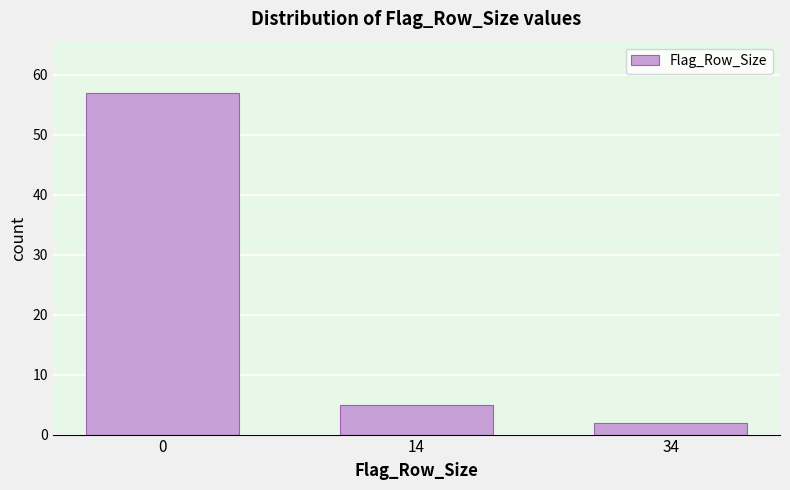

Reading left to right, transcribe all the data shown in this chart.

0=57	14=5	34=2